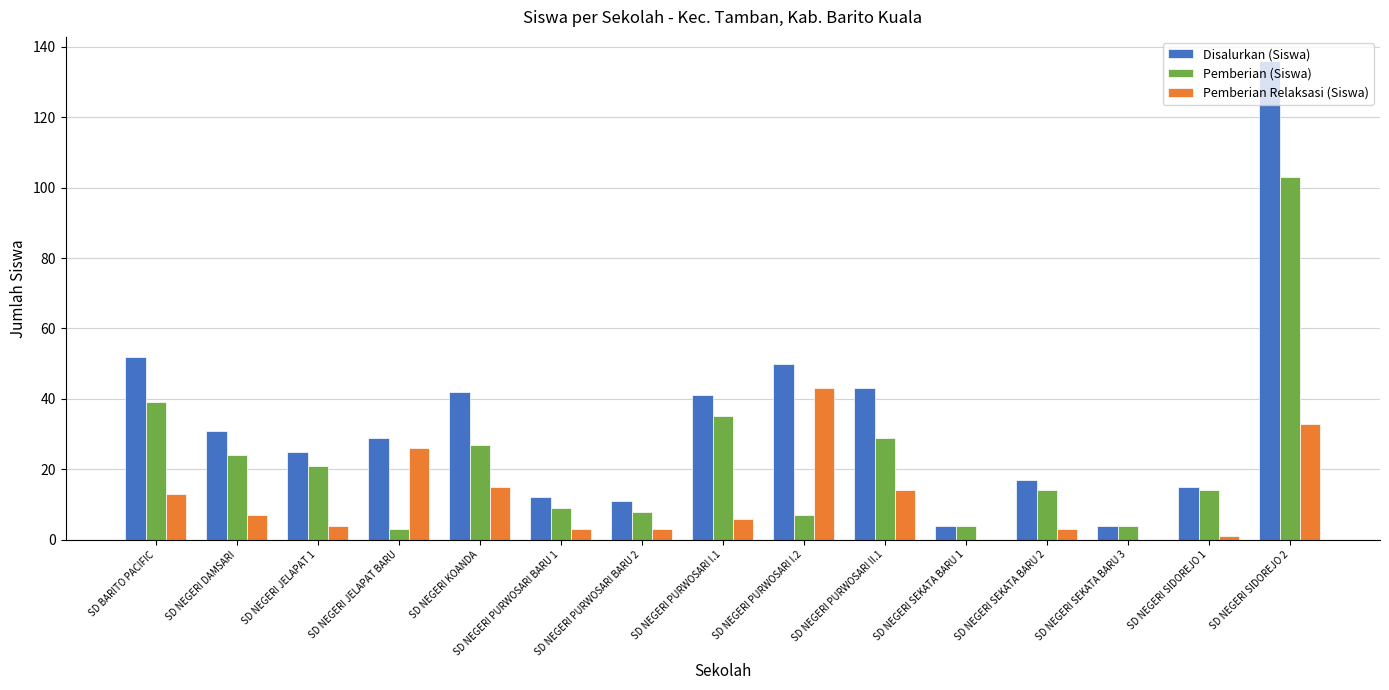

What are all the series names shown in the legend?

Disalurkan (Siswa), Pemberian (Siswa), Pemberian Relaksasi (Siswa)